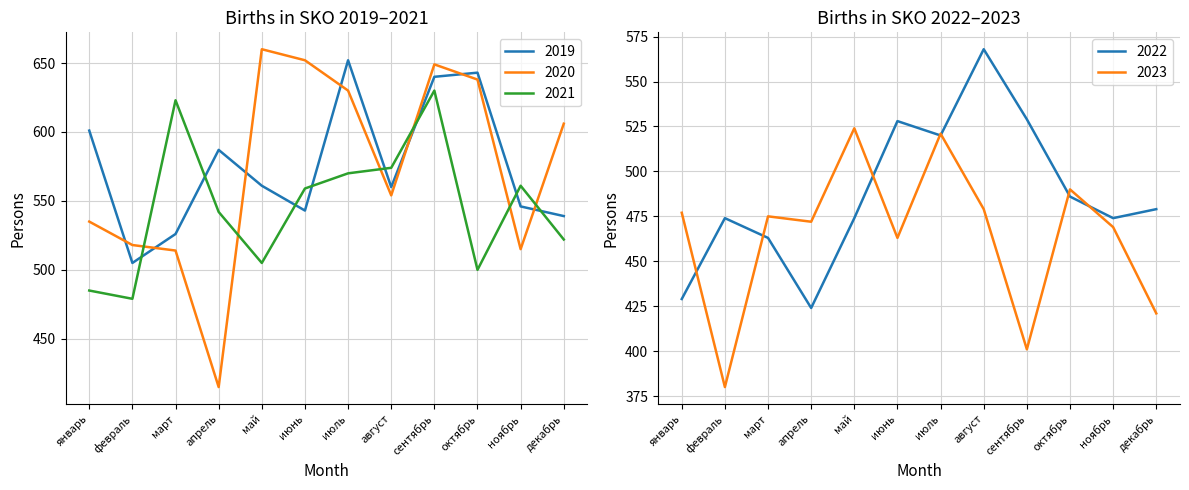

What are all the series names shown in the legend?

2019, 2020, 2021, 2022, 2023